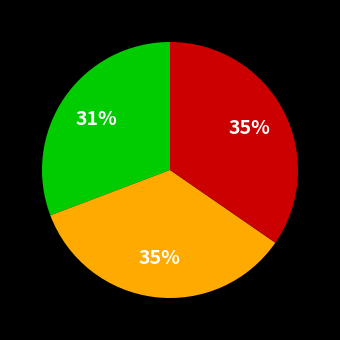

Is there a majority slice in this chart?

No